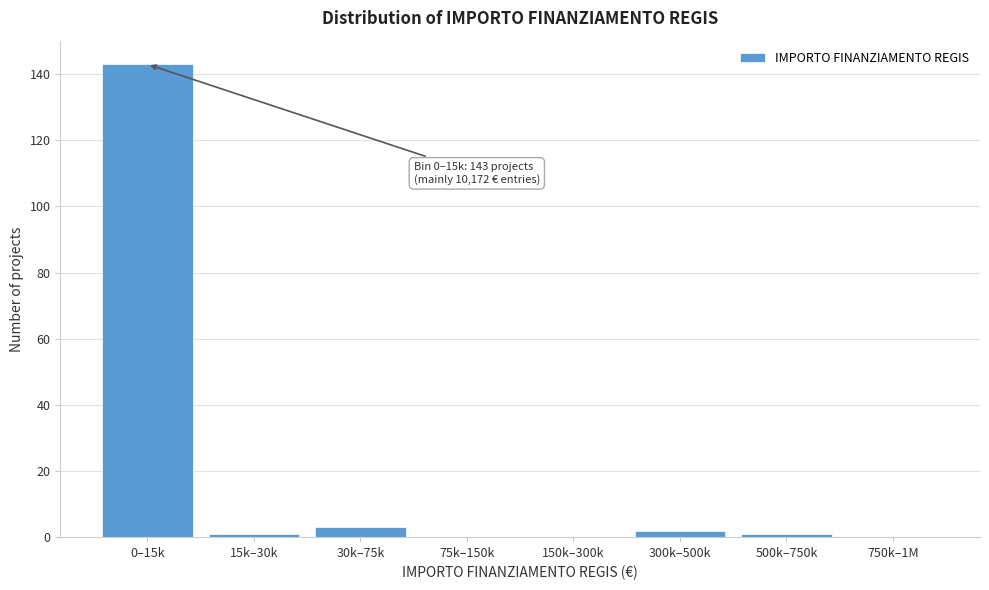

Reading right to left, what are all the values shown in this chart?

750k–1M=0	500k–750k=1	300k–500k=2	150k–300k=0	75k–150k=0	30k–75k=3	15k–30k=1	0–15k=143